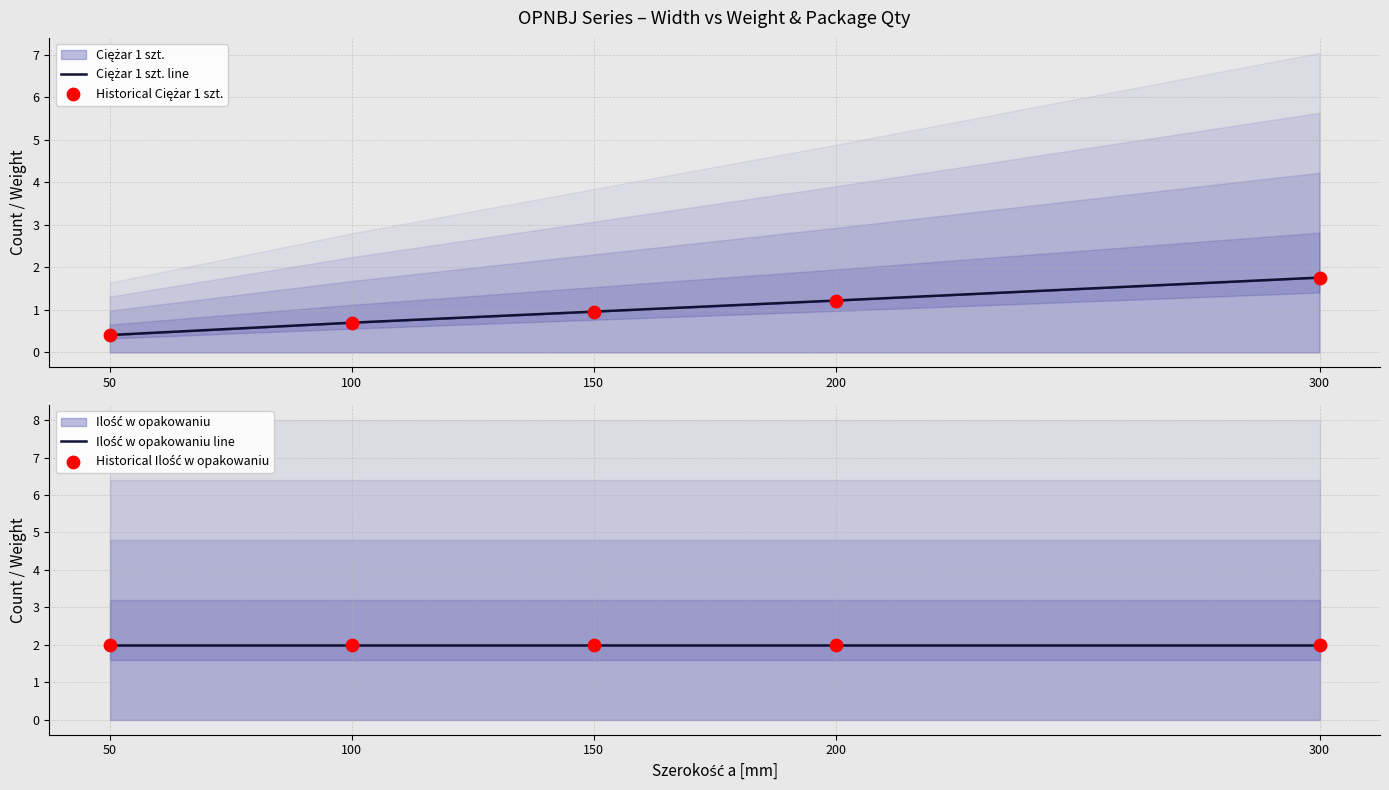

Which series contains the highest Y value?

Ilość w opakowaniu line